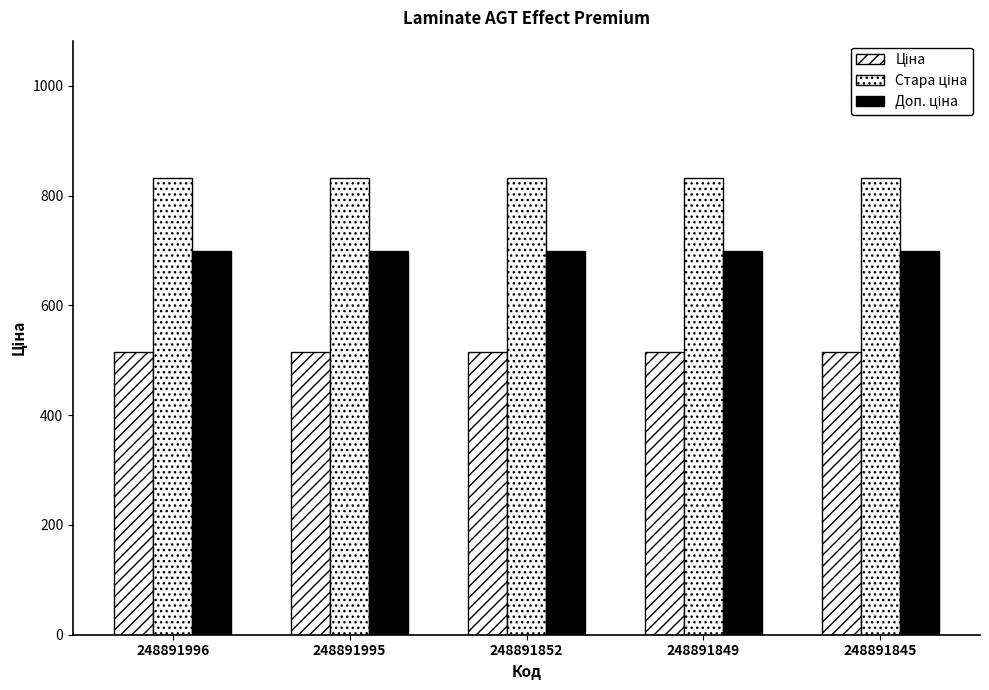

What is the value of the Доп. ціна bar at the 3rd from the left?

699.0